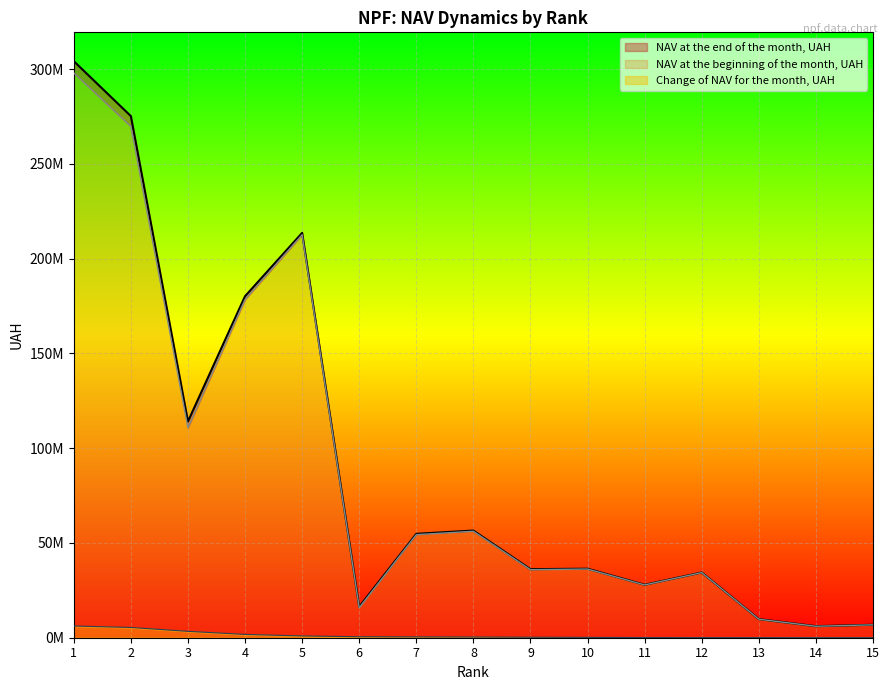

In NAV at the end of the month, UAH, how many points are lower than both neighbors (excluding endpoints)?

5